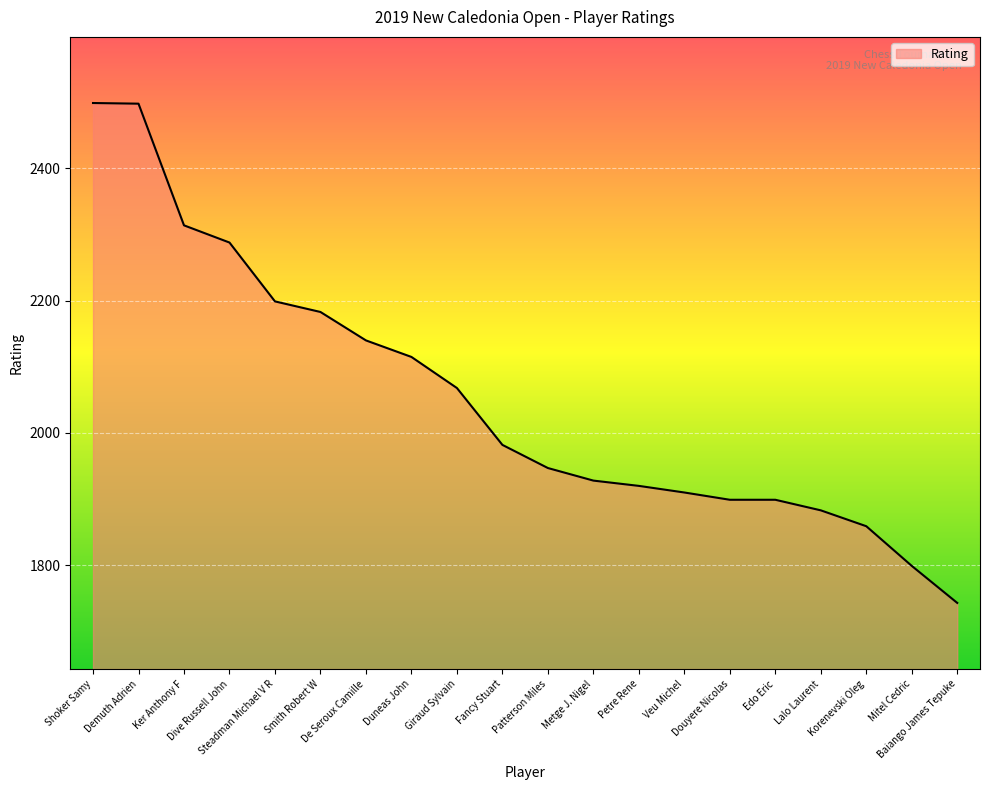

At which label does the data first exceed 1982?

Shoker Samy